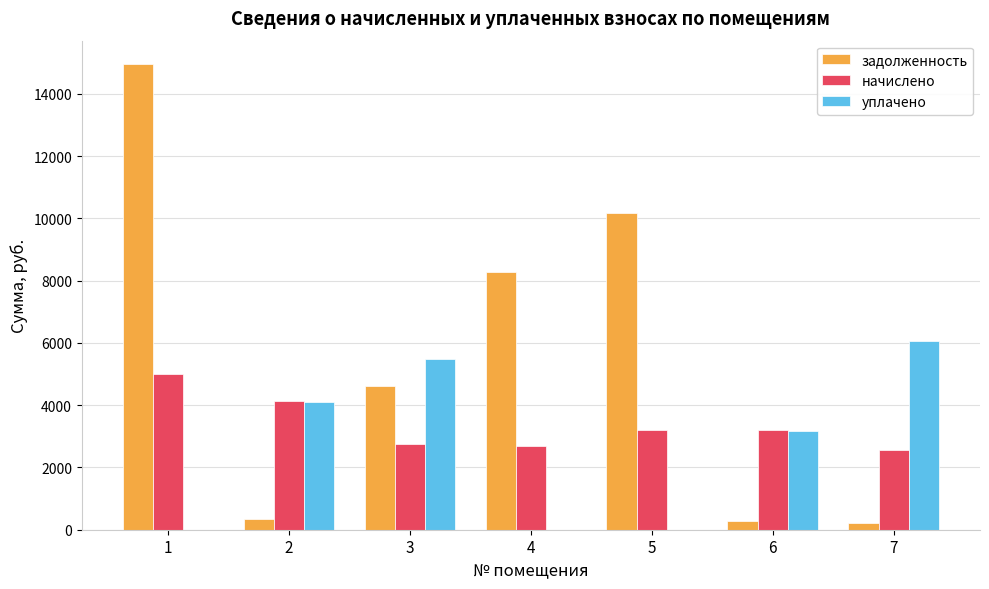

What is the sum of all уплачено values?

18843.6